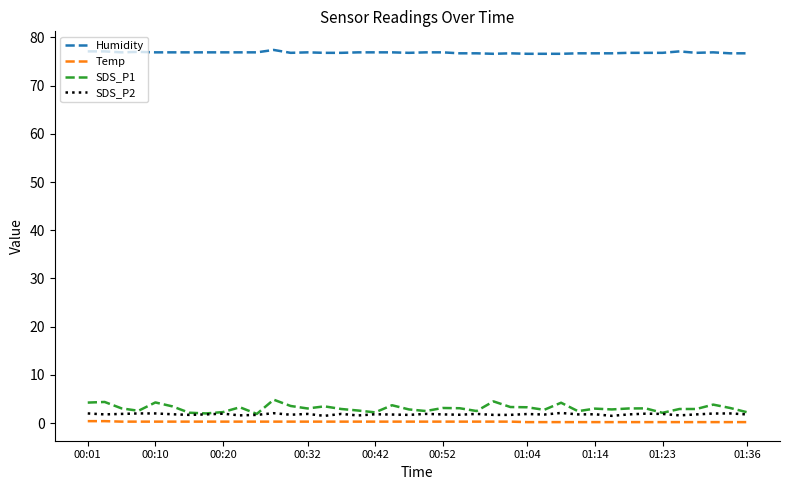

Which series has the largest range (max minus min)?

SDS_P1